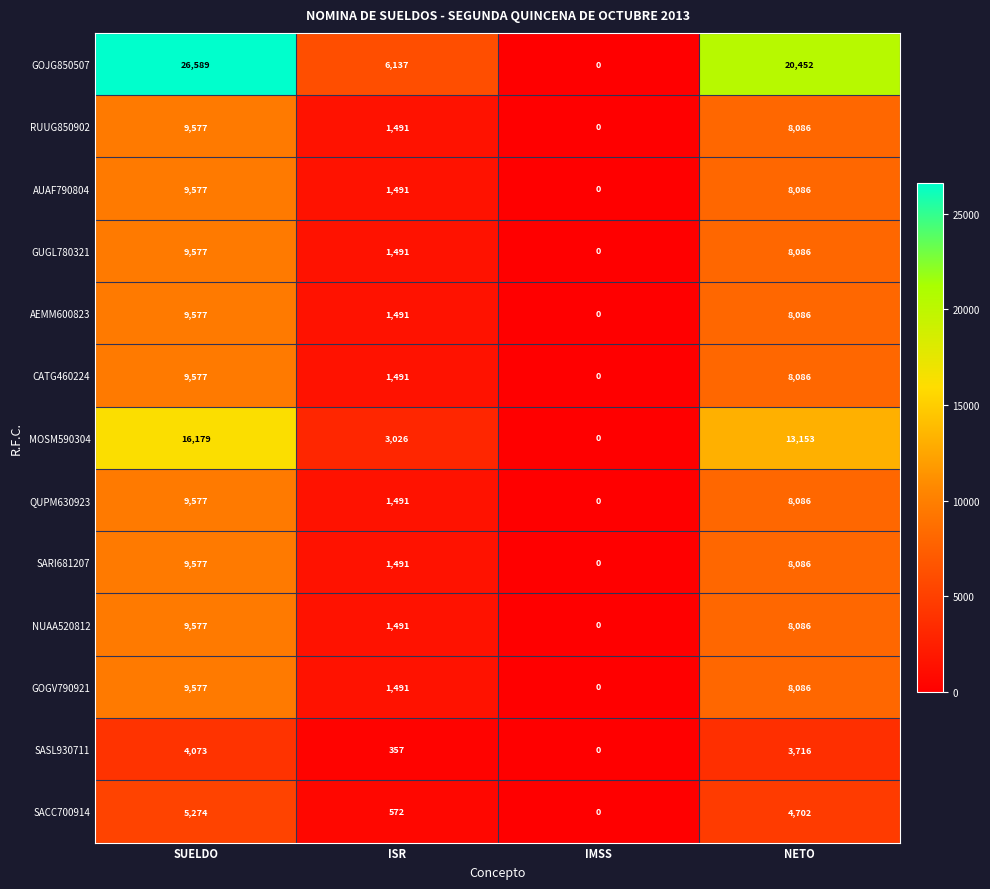

Which label corresponds to the largest value in the chart?

SUELDO